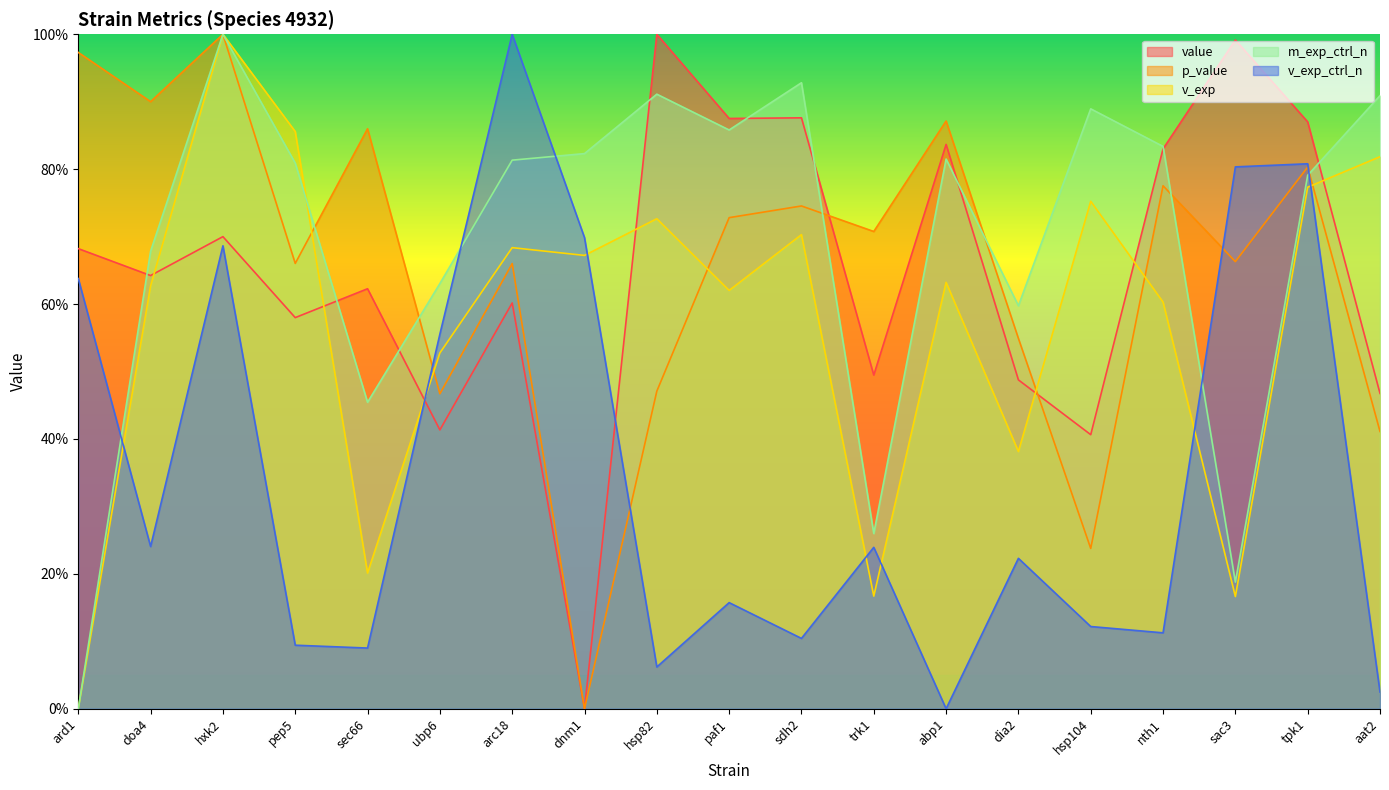

What position from the left is nth1?

16